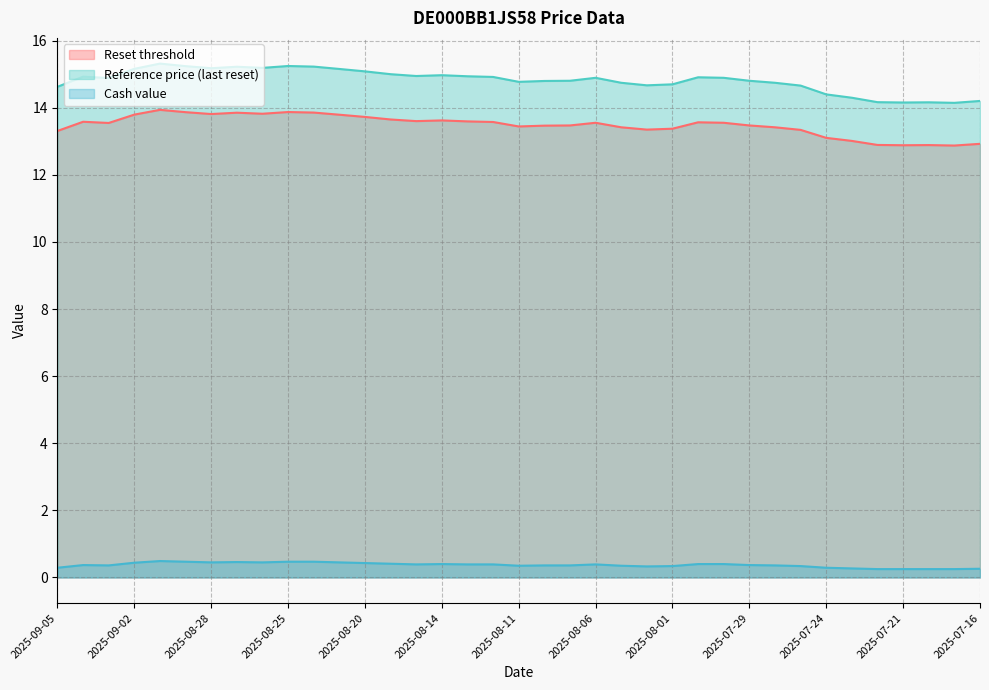

True or false: Reset threshold has a value of 4.1 at 2025-08-01.

False